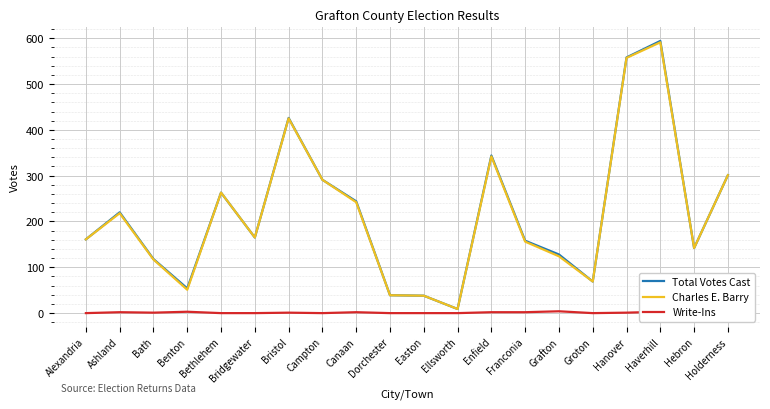

At which label is Charles E. Barry closest to 300?

Holderness